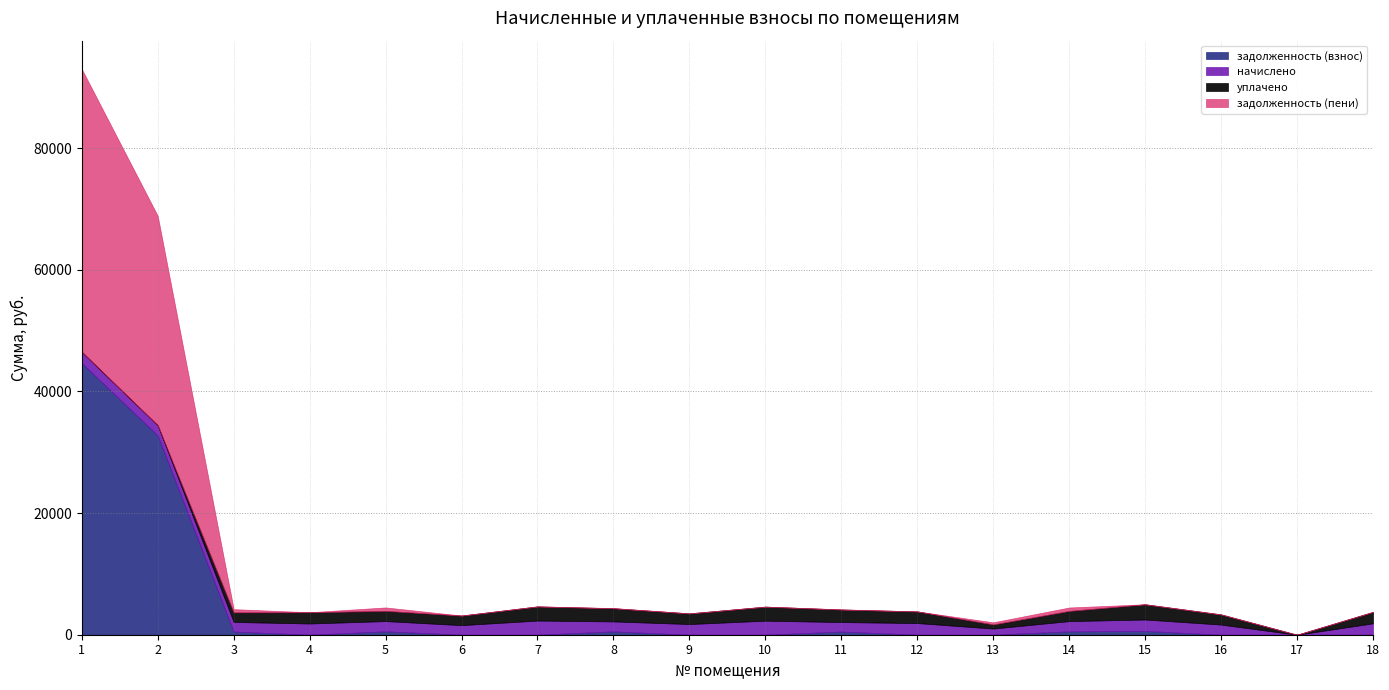

The value of уплачено at 14 is 647.3. True or false?

False